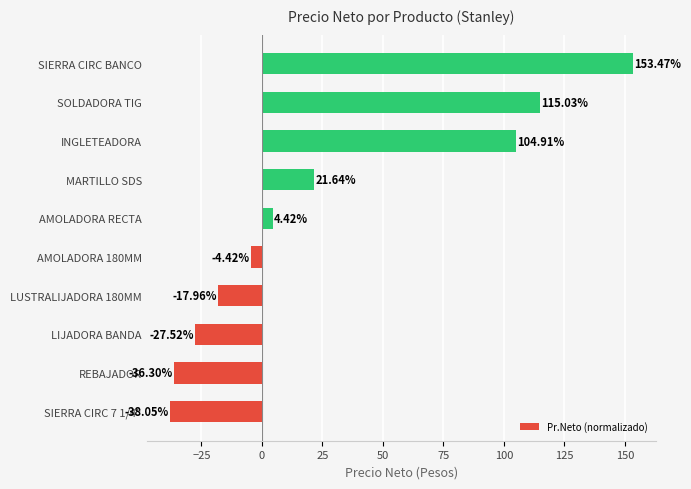

What is the change in value from REBAJADOR to MARTILLO SDS?

+57.9